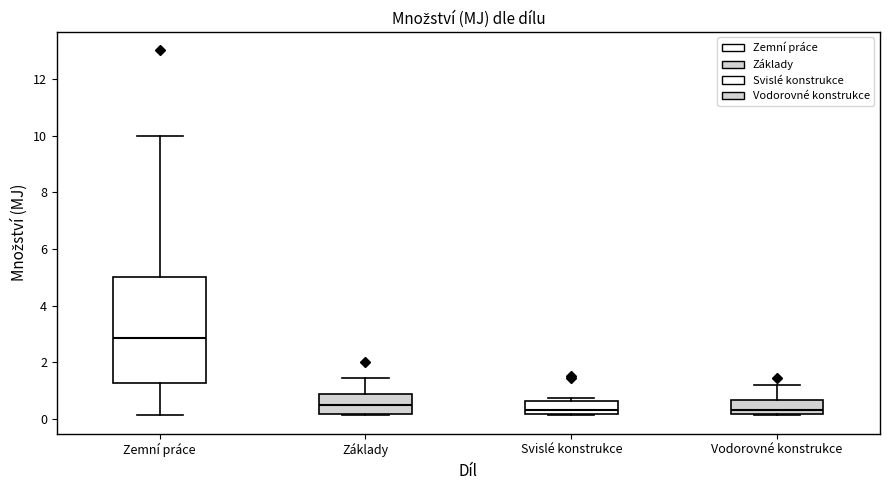

Where does the median line of the box for Vodorovné konstrukce sit on the y-axis? The values are not printed on the chart, so give them approximately, as read against the axis.

0.4